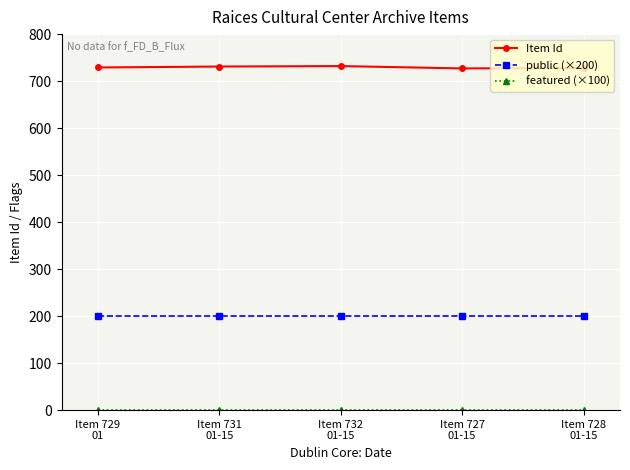

Which series has the largest range (max minus min)?

Item Id